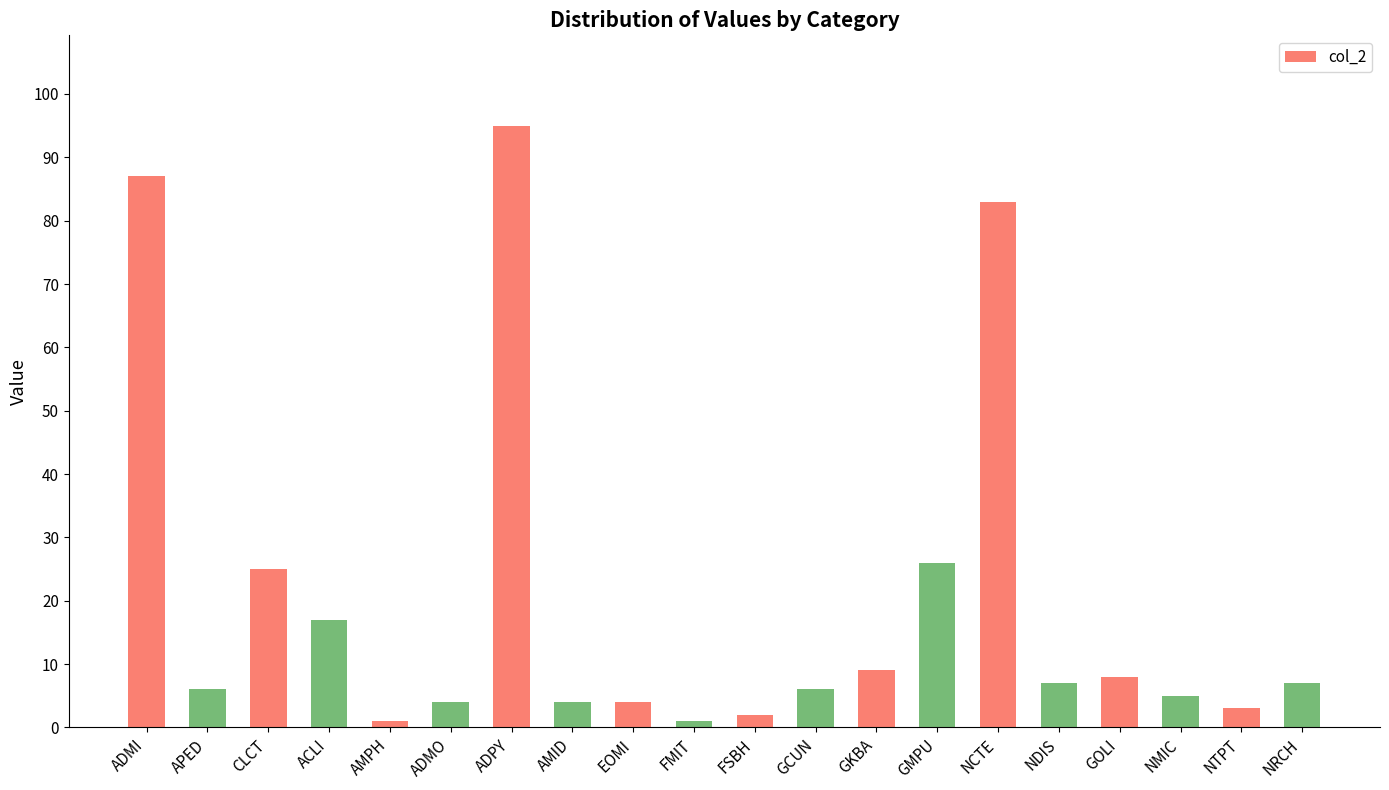

How many data points are less than 7?

10